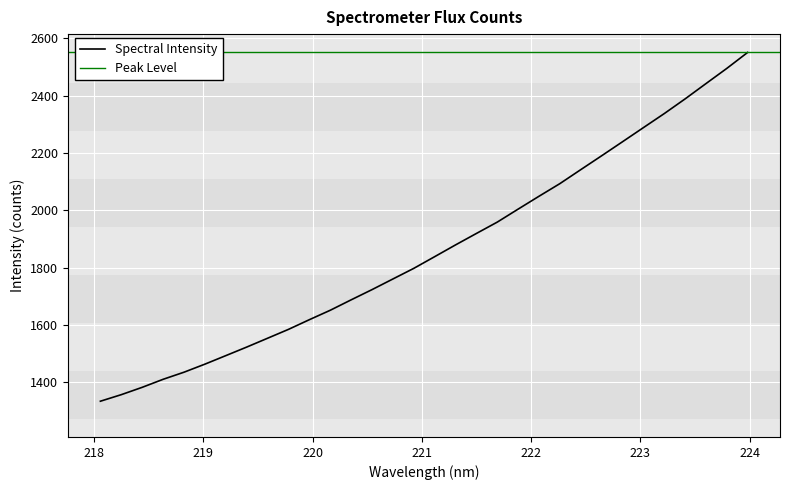

The value at 220.1623 is 2356.5. True or false?

False